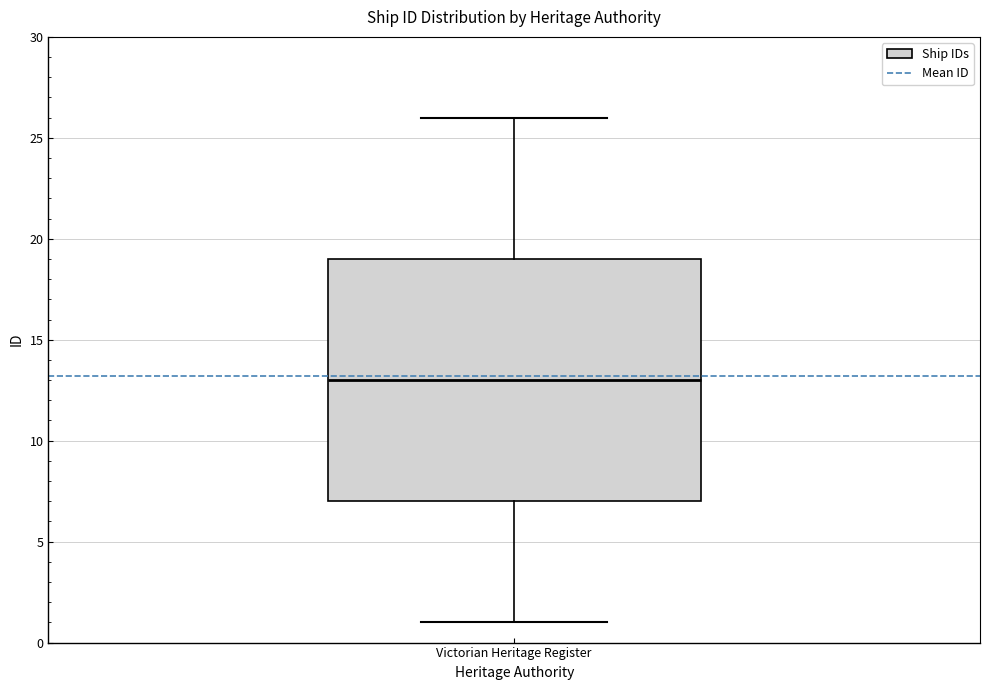

Read this box plot against the y-axis: the position of the median line, the range covered by the box, and the ends of both whiskers. The values are not printed on the chart, so give them approximately, as read against the axis.

median 13, box 7 to 19, whiskers 1 to 26